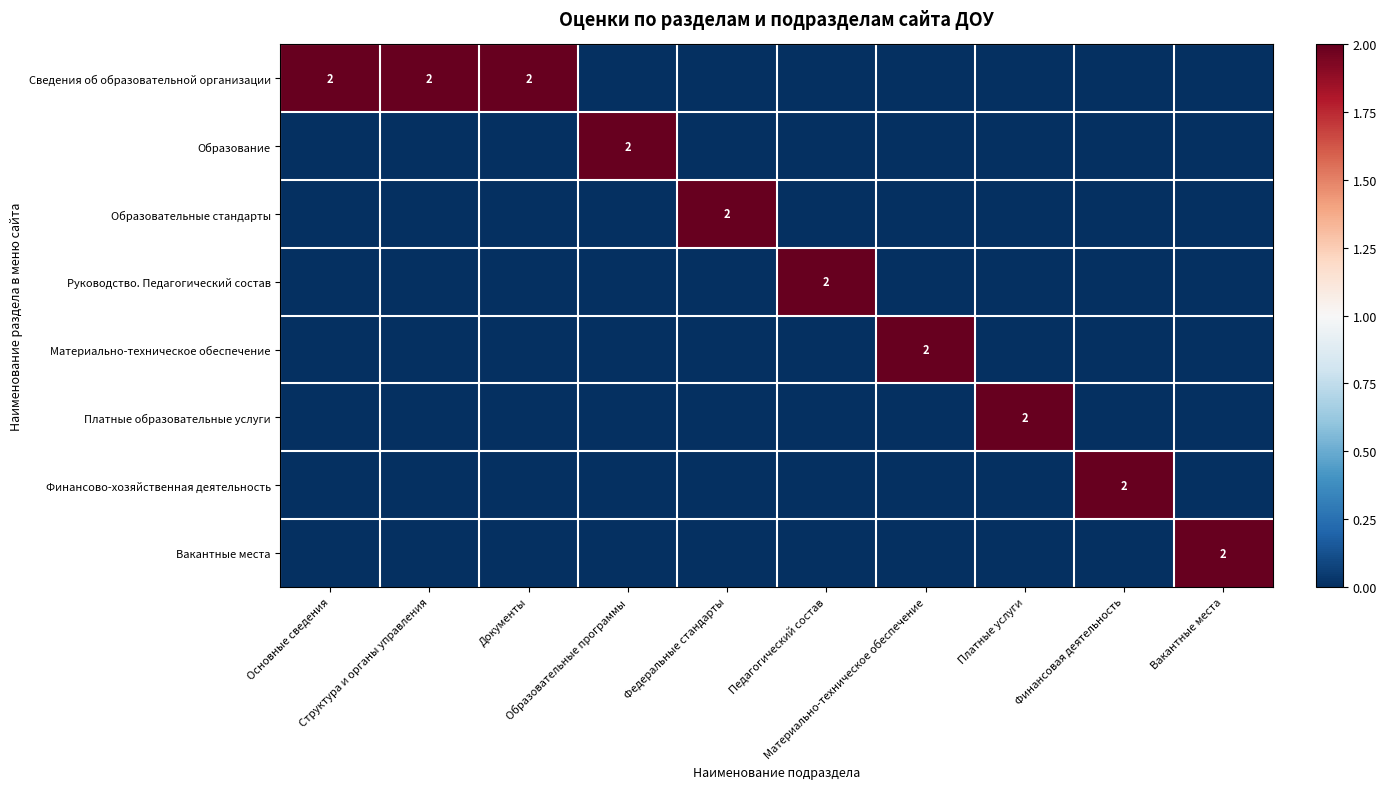

What is the total value across all series at Федеральные стандарты?

2